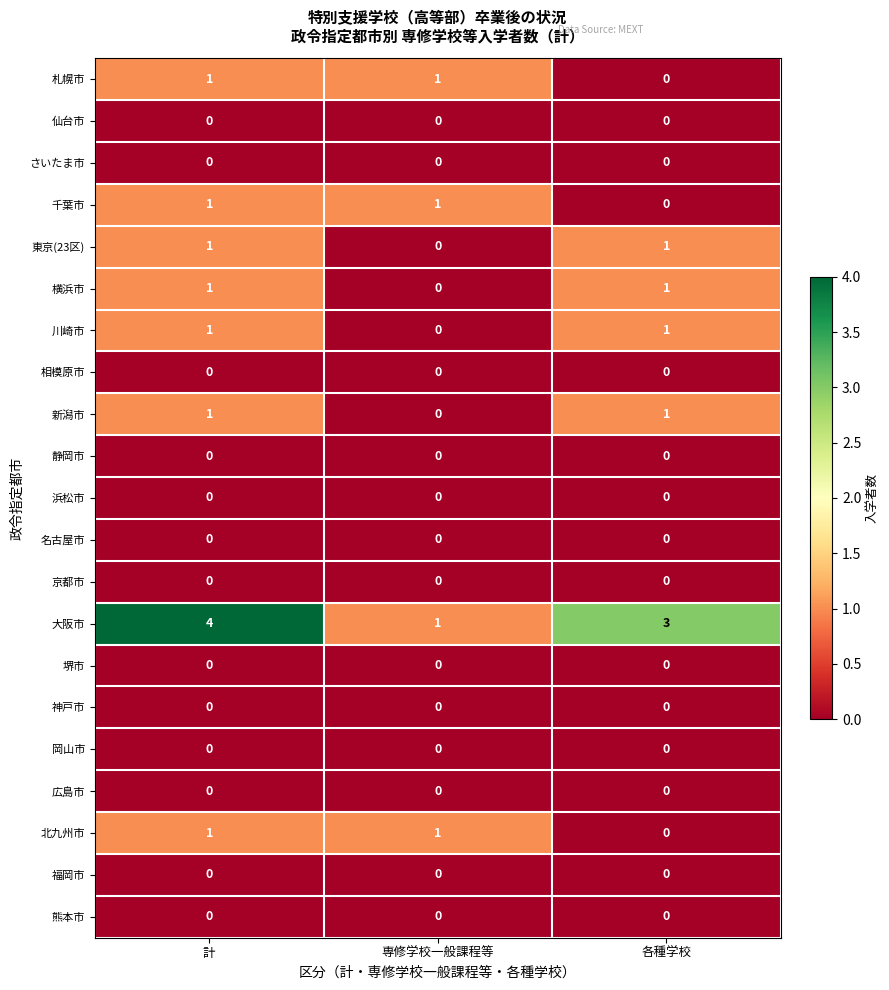

At which category does the chart reach its peak across all series?

計